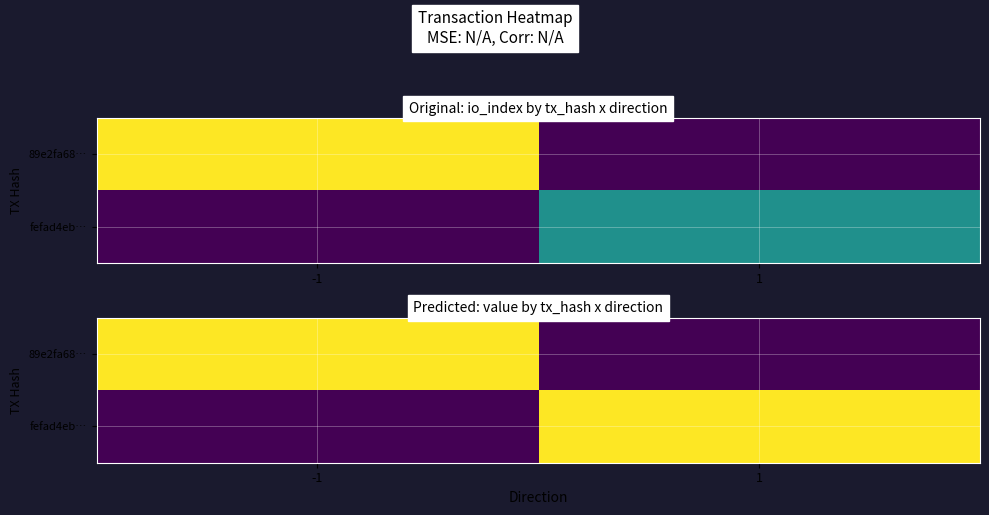

What is the sum of the fefad4eb… values at 1 and -1?

1.5